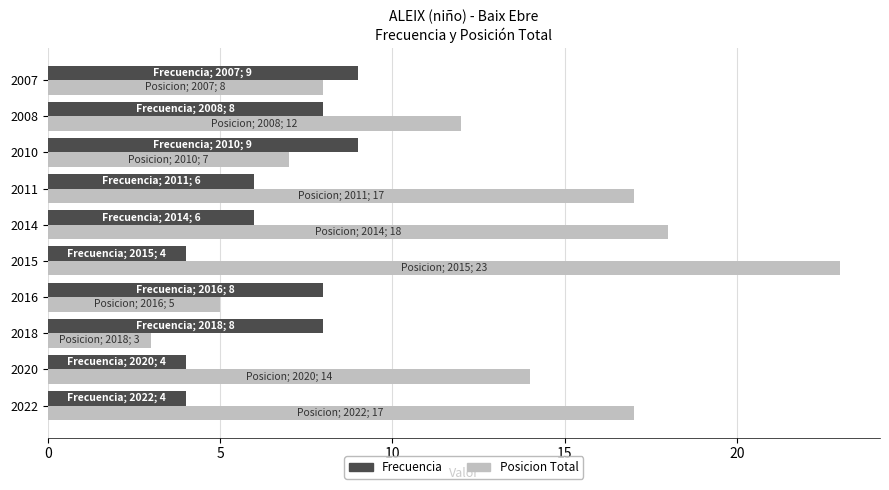

What is the maximum value for Frecuencia?

9